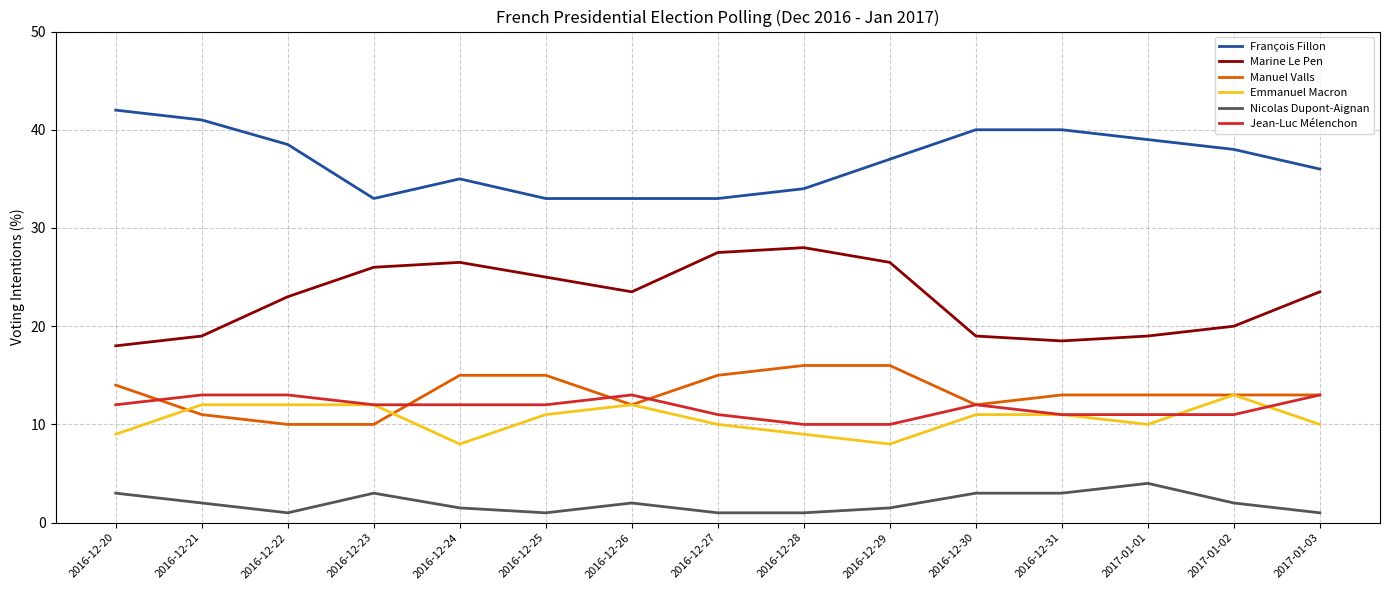

How many series are shown in this chart?

6